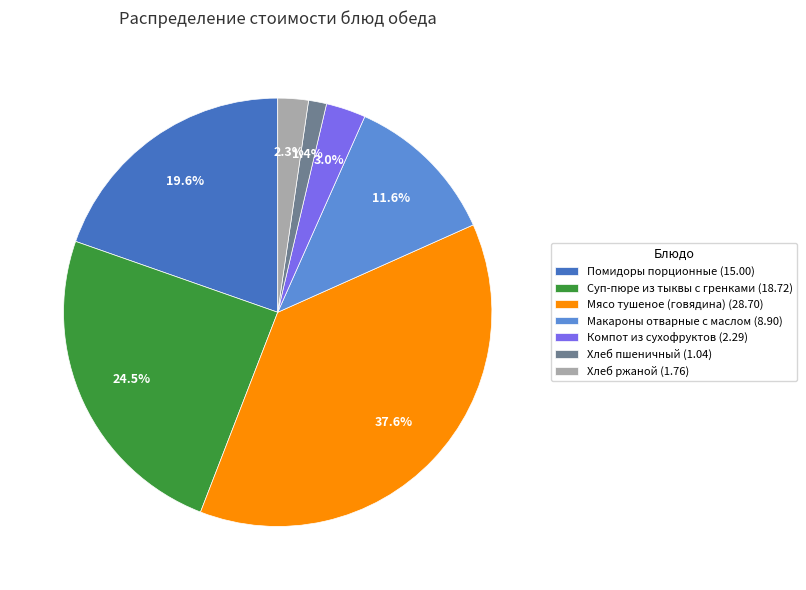

Which slice is the smallest?

Хлеб пшеничный